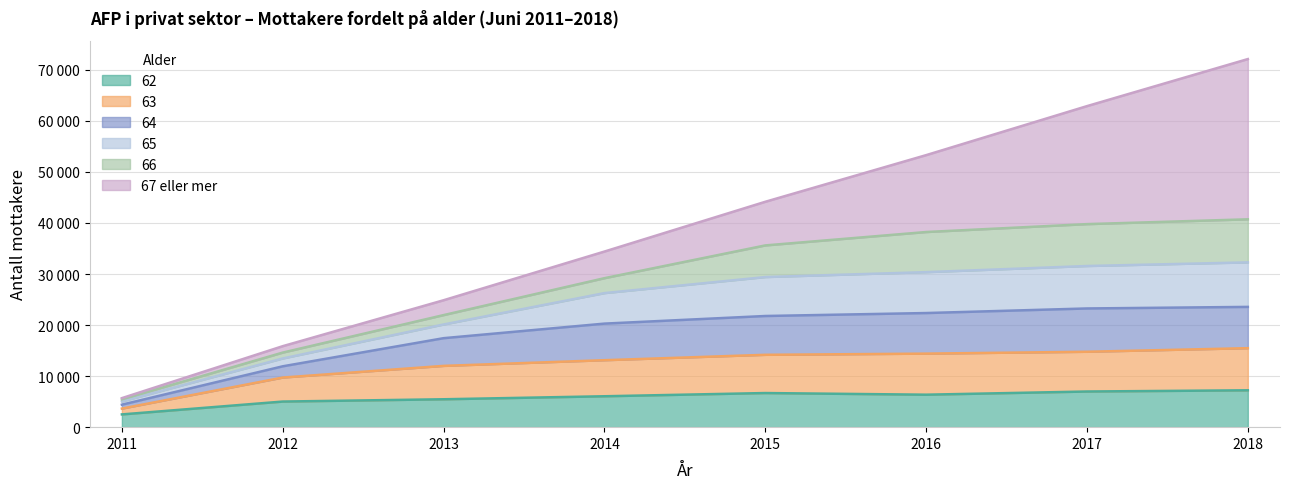

True or false: 64 has a value of 14808 at 2014.

False